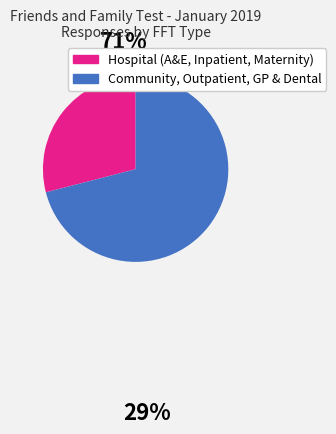

Is there any slice that represents more than half of the pie?

Yes